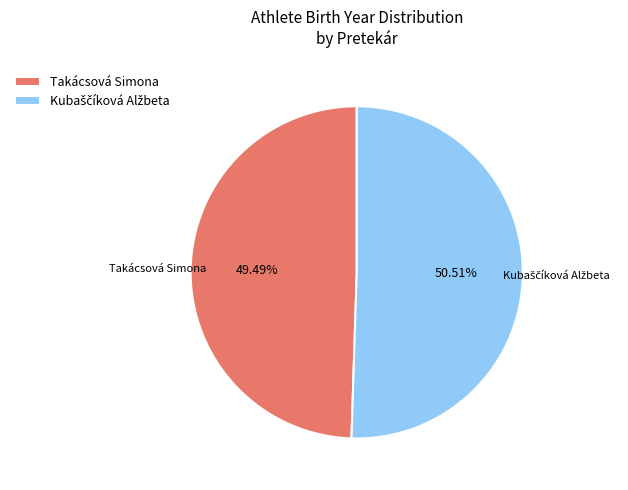

Which slice is the smallest?

Takácsová Simona